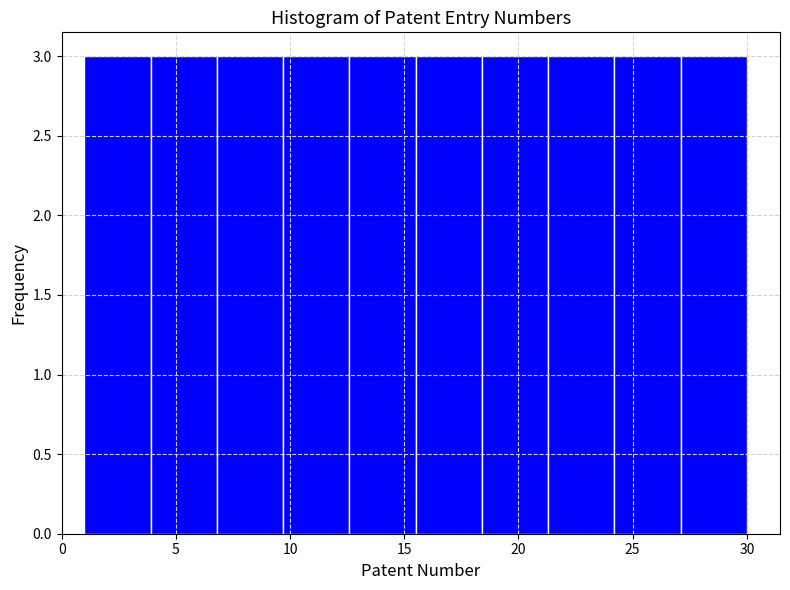

Reading left to right, transcribe this chart: for each bar, give the range it covers on the x-axis and its height. Neither the bar edges nor the heights are printed on the chart, so give them approximately, as read against the axes.

1.0 to 3.9: 3
3.9 to 6.8: 3
6.8 to 9.7: 3
9.7 to 12.6: 3
12.6 to 15.5: 3
15.5 to 18.4: 3
18.4 to 21.3: 3
21.3 to 24.2: 3
24.2 to 27.1: 3
27.1 to 30.0: 3